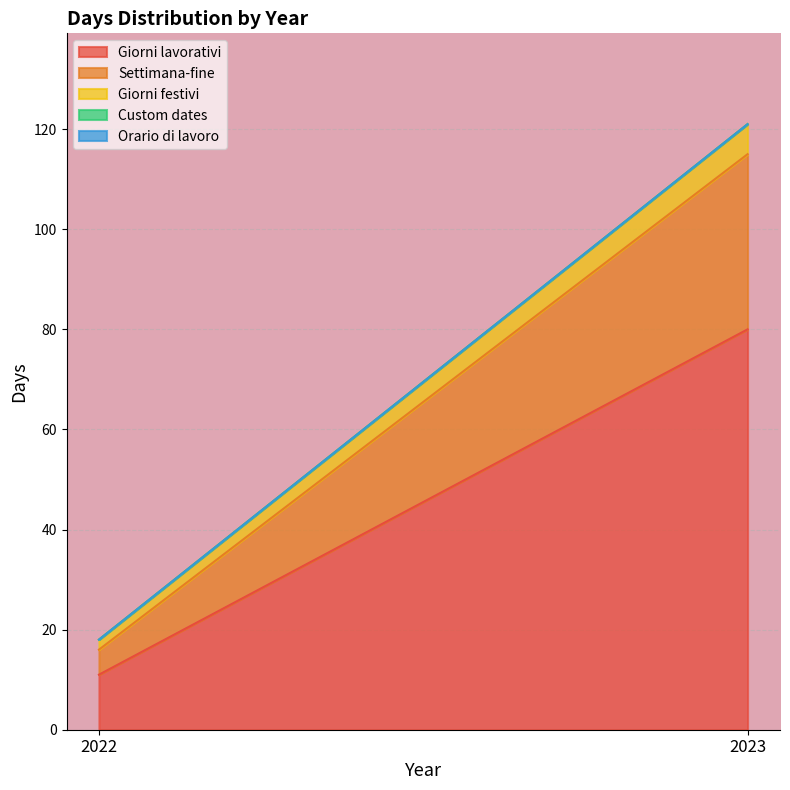

What is the total value across all series at 2022?

18